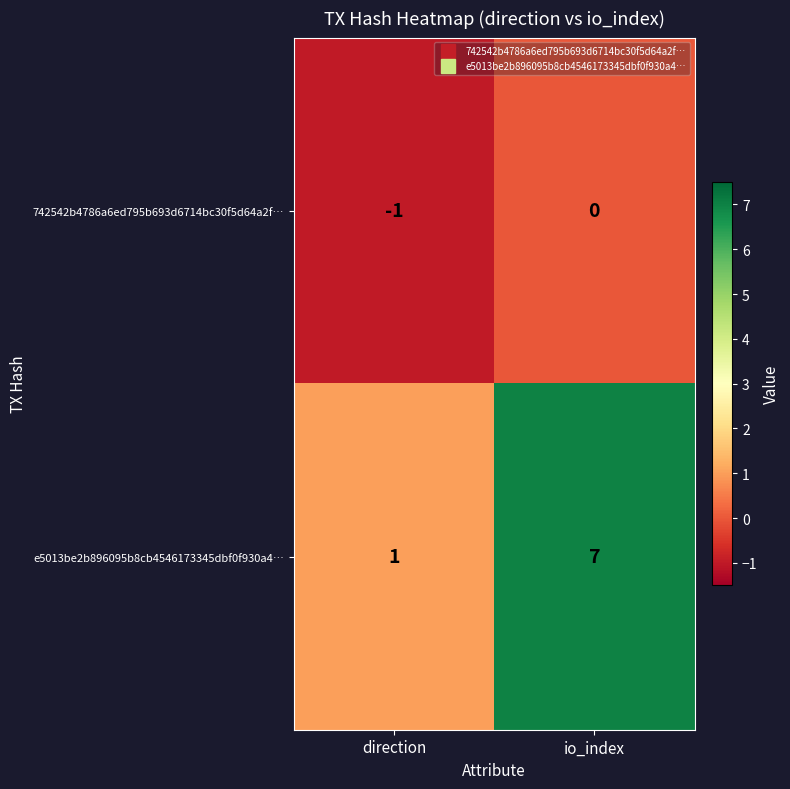

Where is e5013be2b896095b8cb4546173345dbf0f930a4… nearest to the value 4?

direction